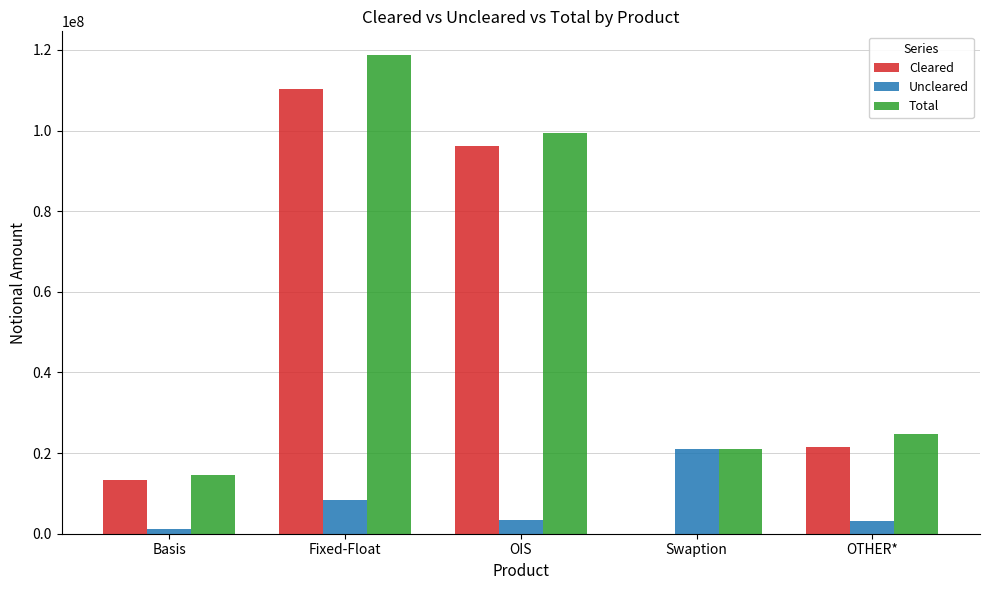

Which category has the highest value in the Cleared series?

Fixed-Float